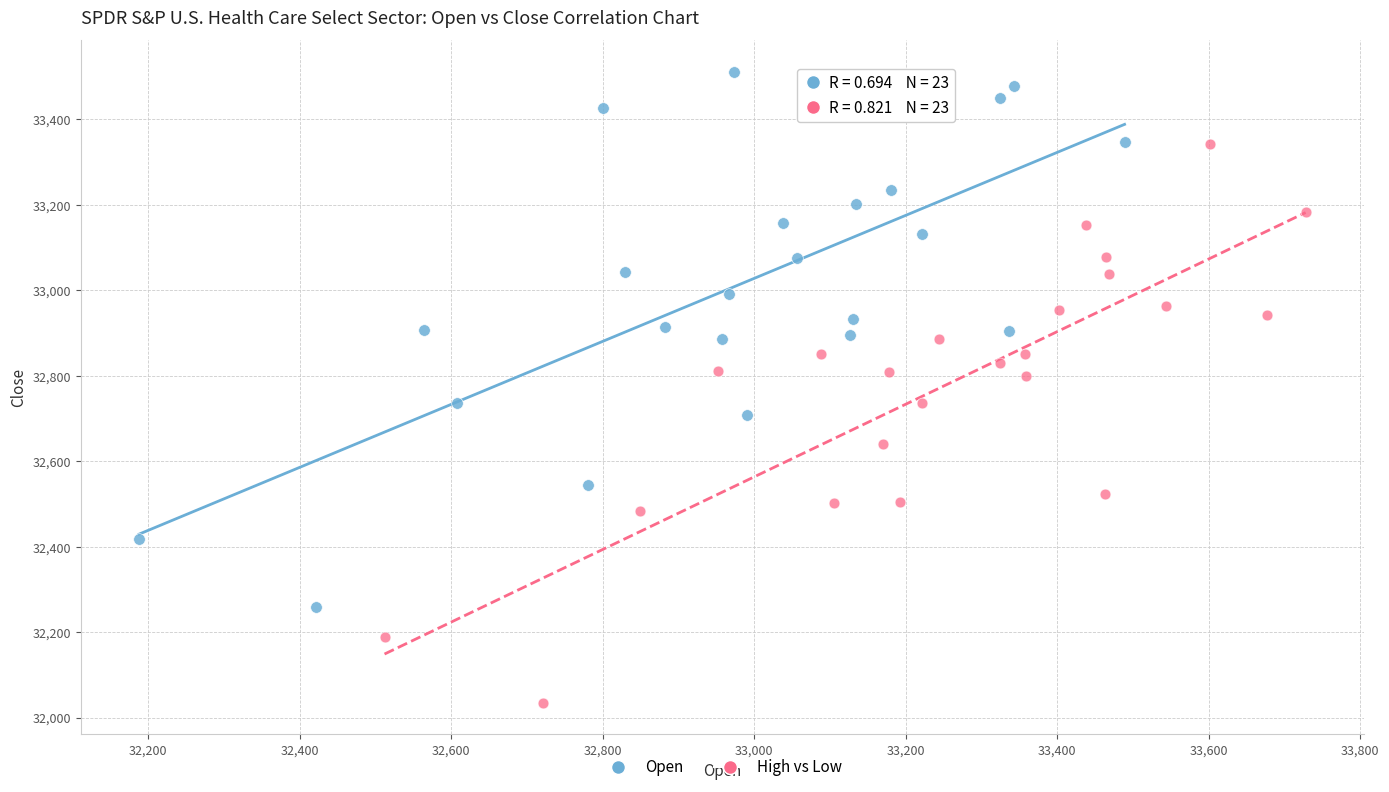

Which series contains the highest Y value?

Open